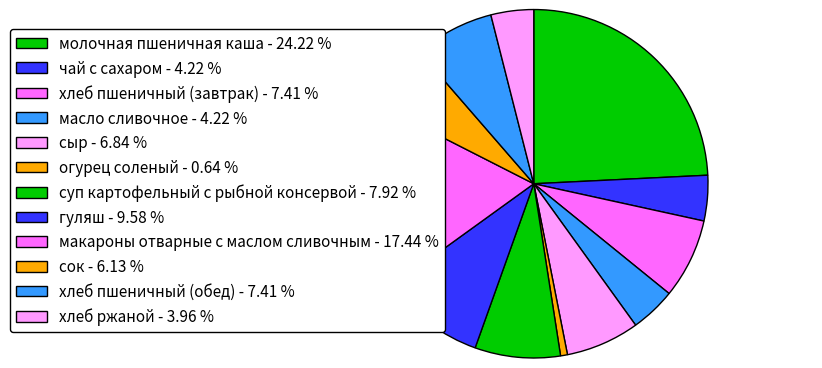

Count the number of slices in the pie.

12